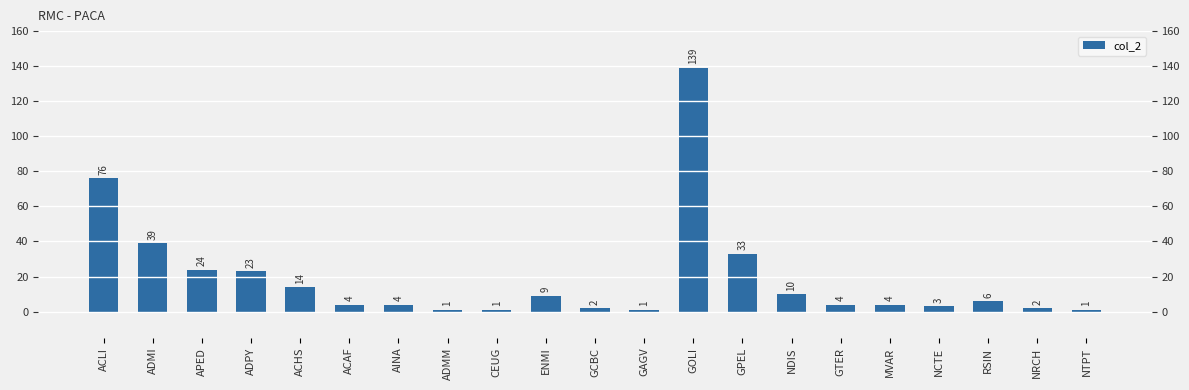

What is the label of the 14th bar from the left?

GPEL